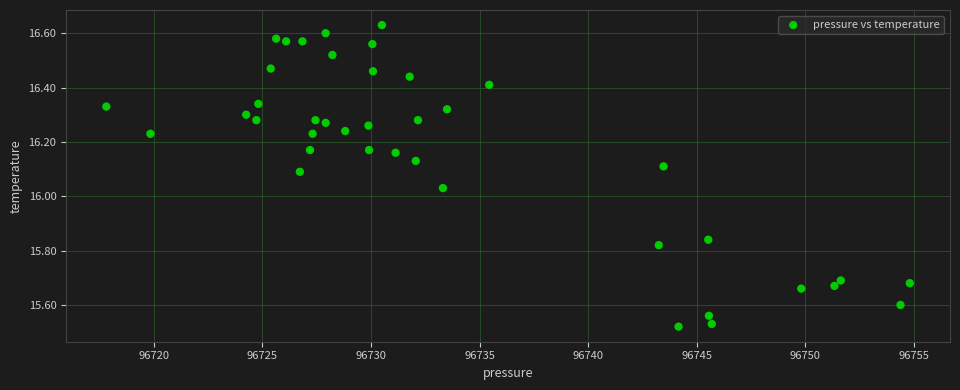

What is the range of Y values (max minus min)?

1.1